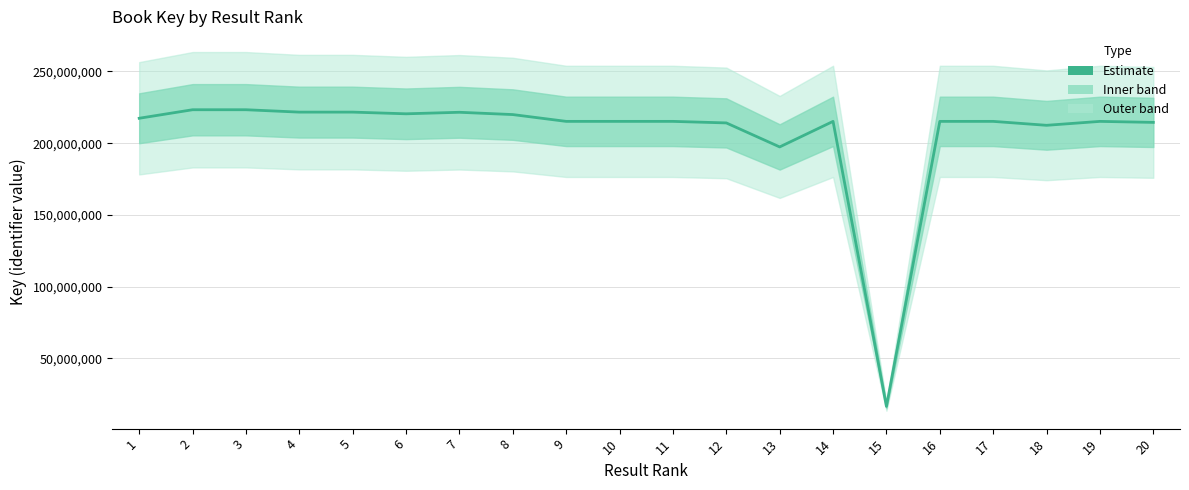

Which category has the lowest value across all series?

15